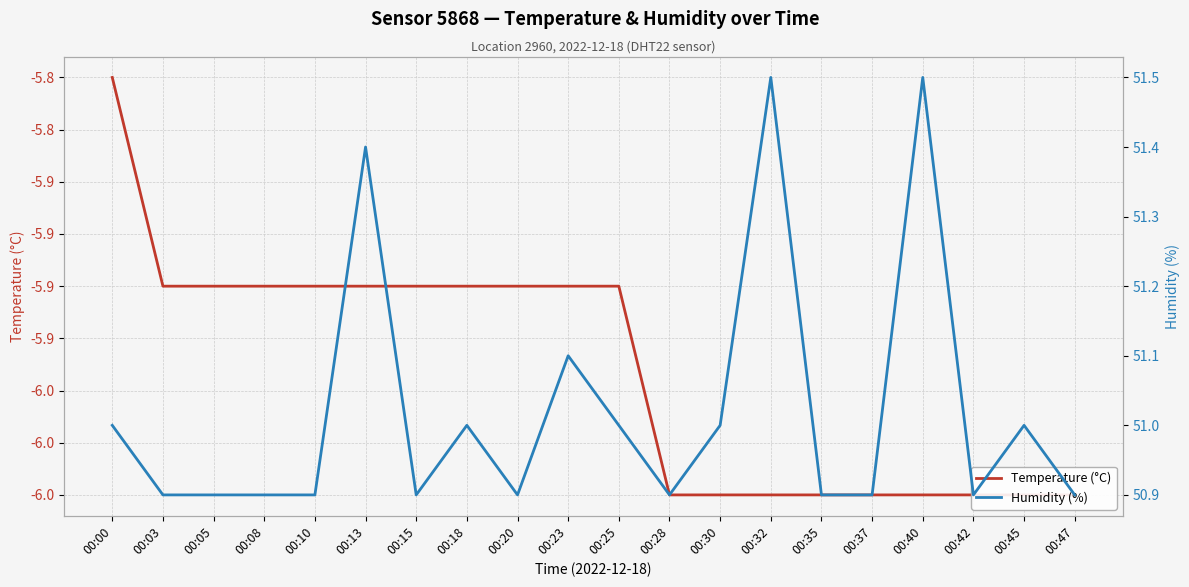

What is the total value across all series at 00:42?

44.9